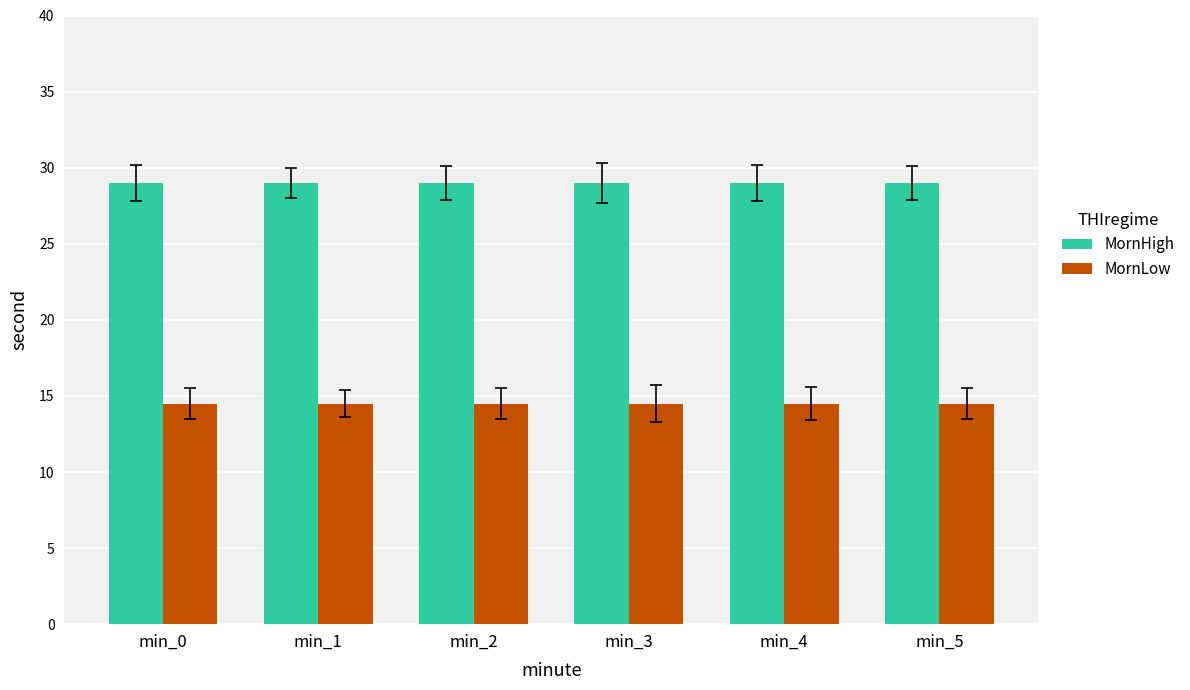

What value does the MornHigh series have at min_5?

29.0